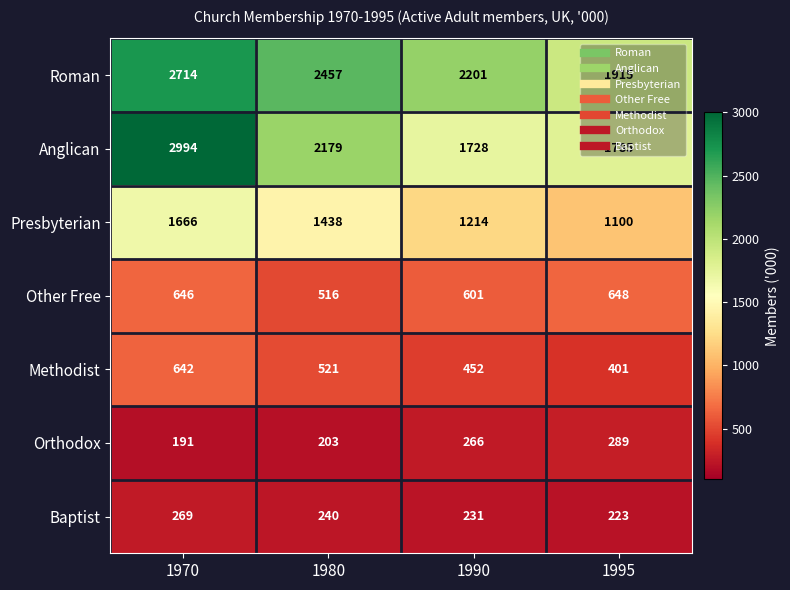

What is the average value of the Anglican series?

2172